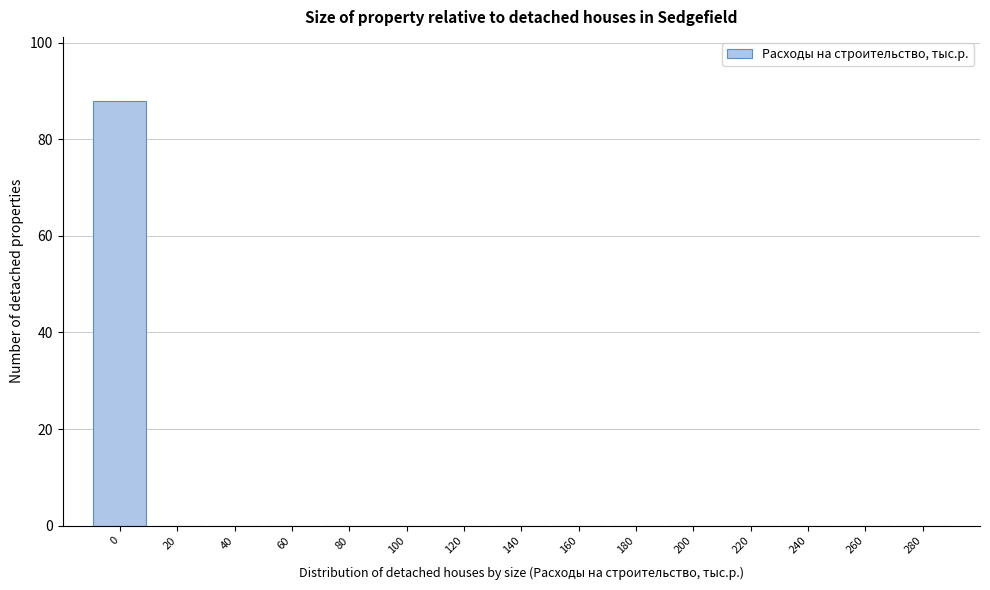

Reading left to right, what are all the values shown in this chart?

0=88	20=0	40=0	60=0	80=0	100=0	120=0	140=0	160=0	180=0	200=0	220=0	240=0	260=0	280=0